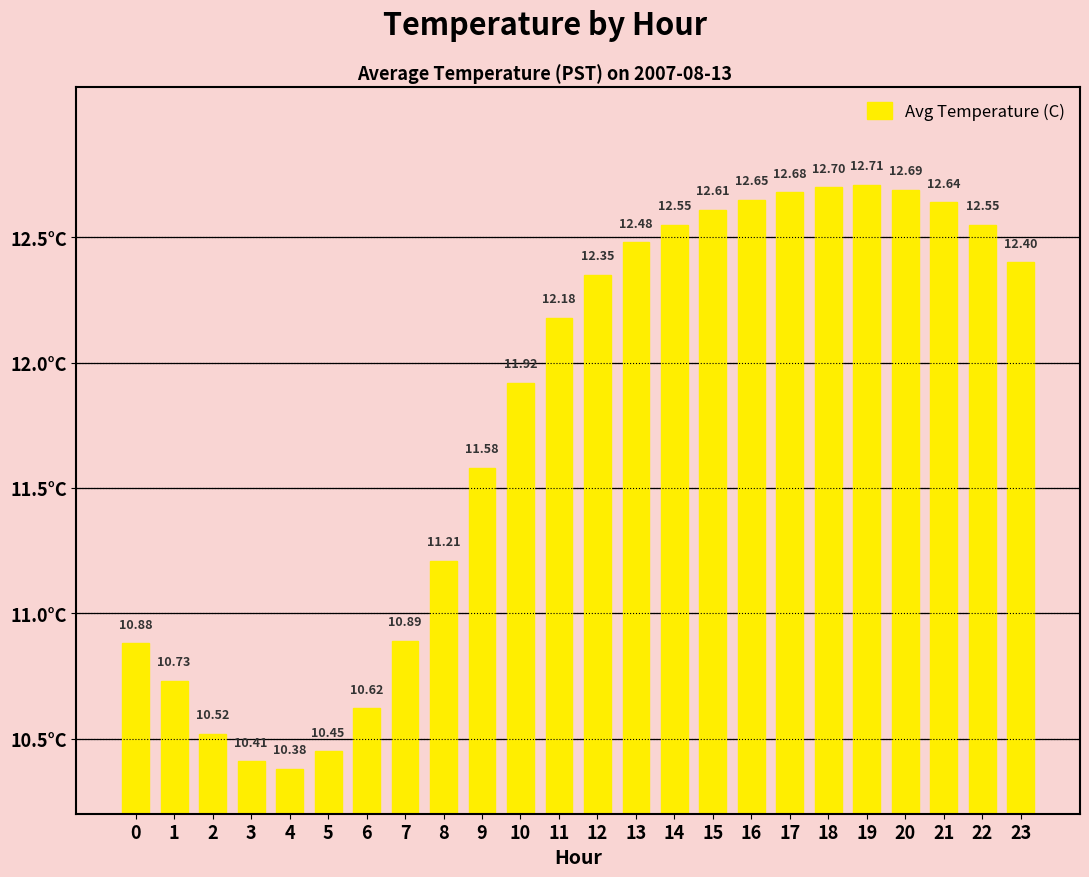

Is it true that the value at 9 is 11.6?

True